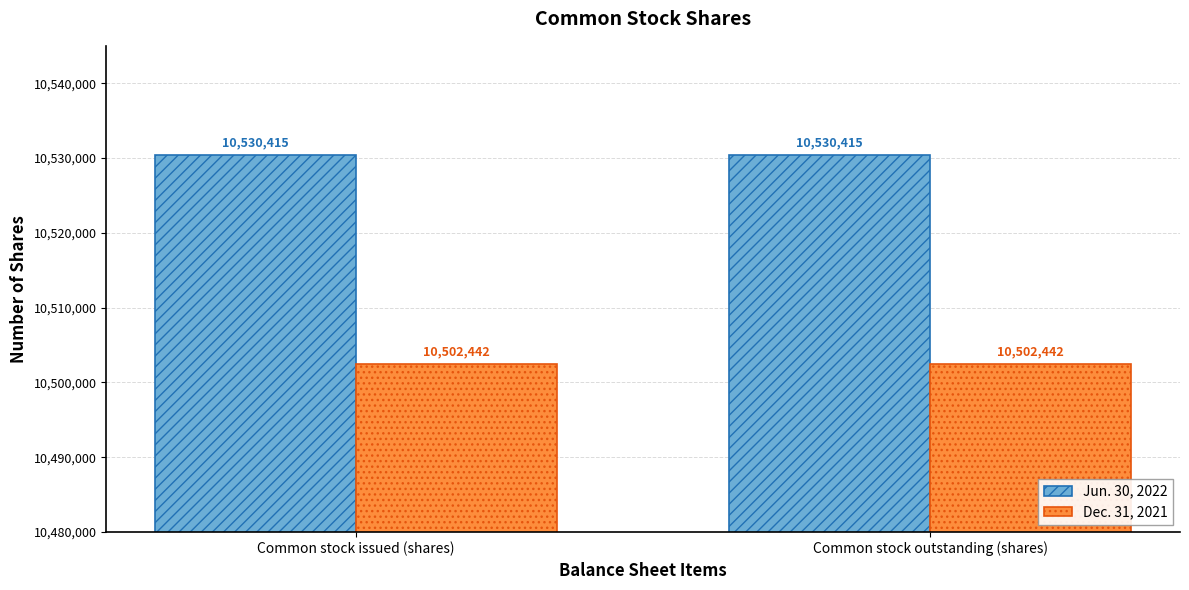

Reading left to right, extract all data points from this chart.

Jun. 30, 2022: 10530415	10530415
Dec. 31, 2021: 10502442	10502442